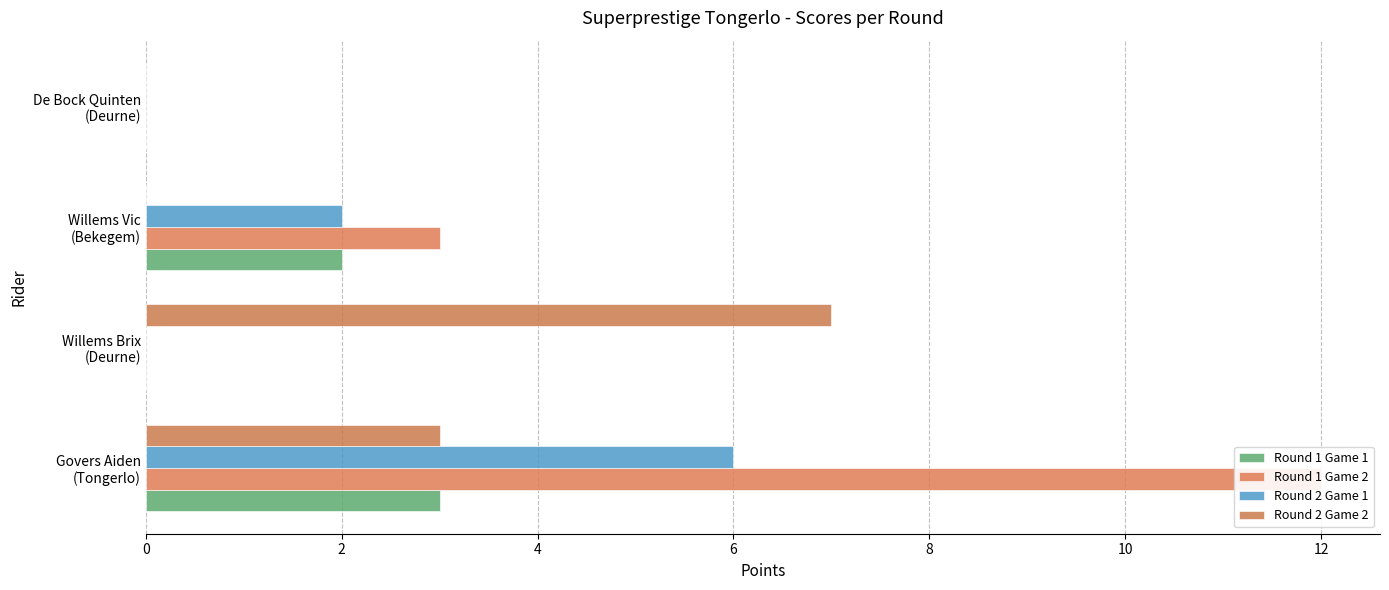

Does the chart contain any negative values?

No